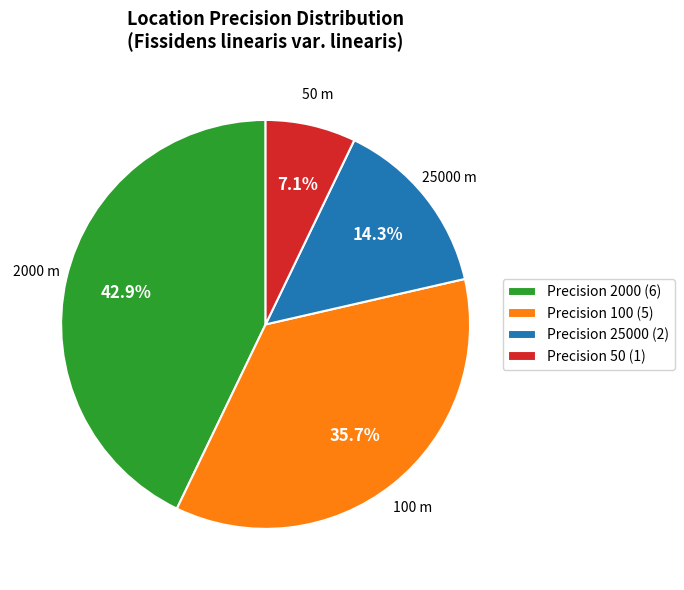

Is Precision 2000 (6) the majority of the pie?

No